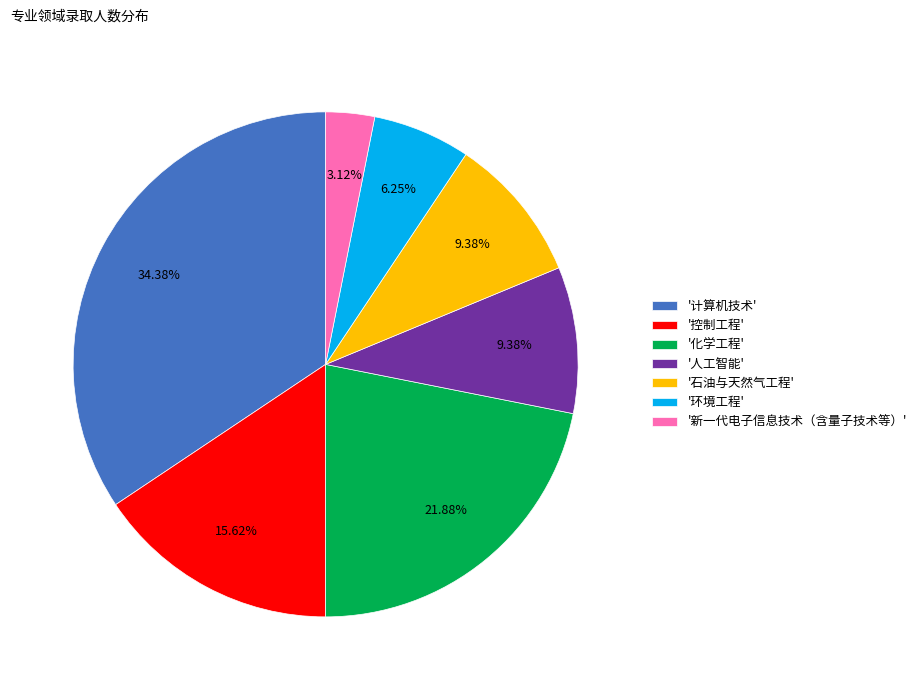

Is the sum of '计算机技术' and '石油与天然气工程' greater than half?

No